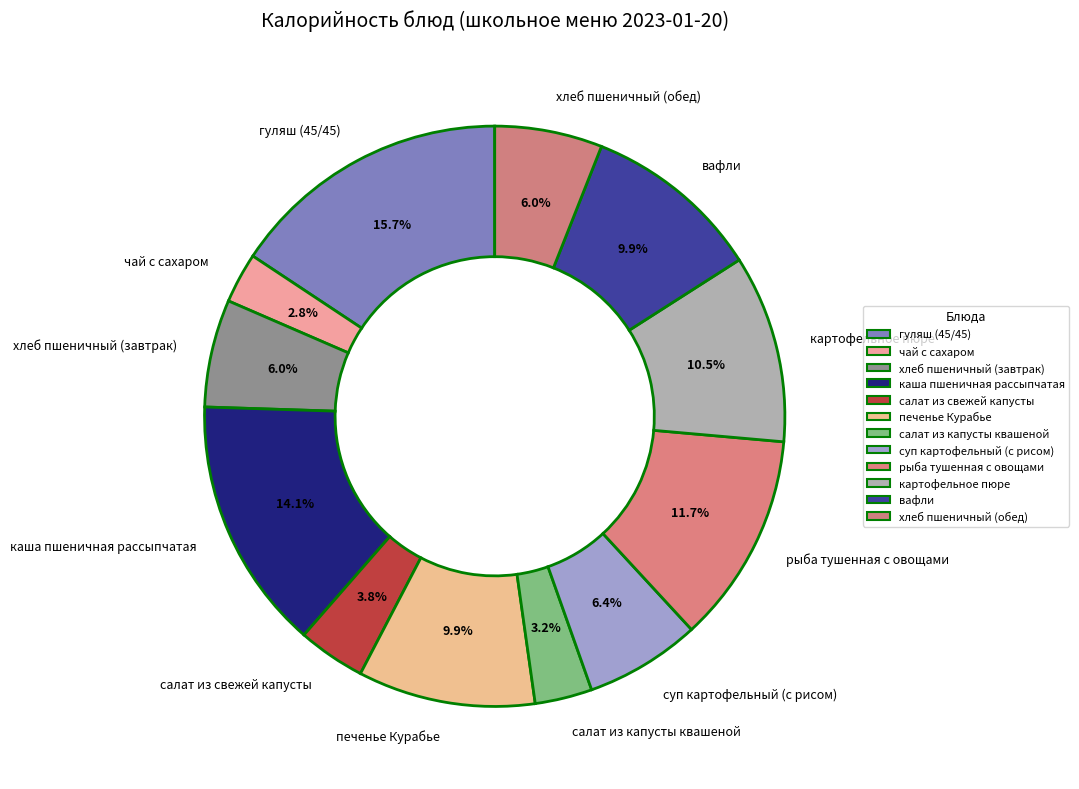

How many slices are in this pie chart?

12